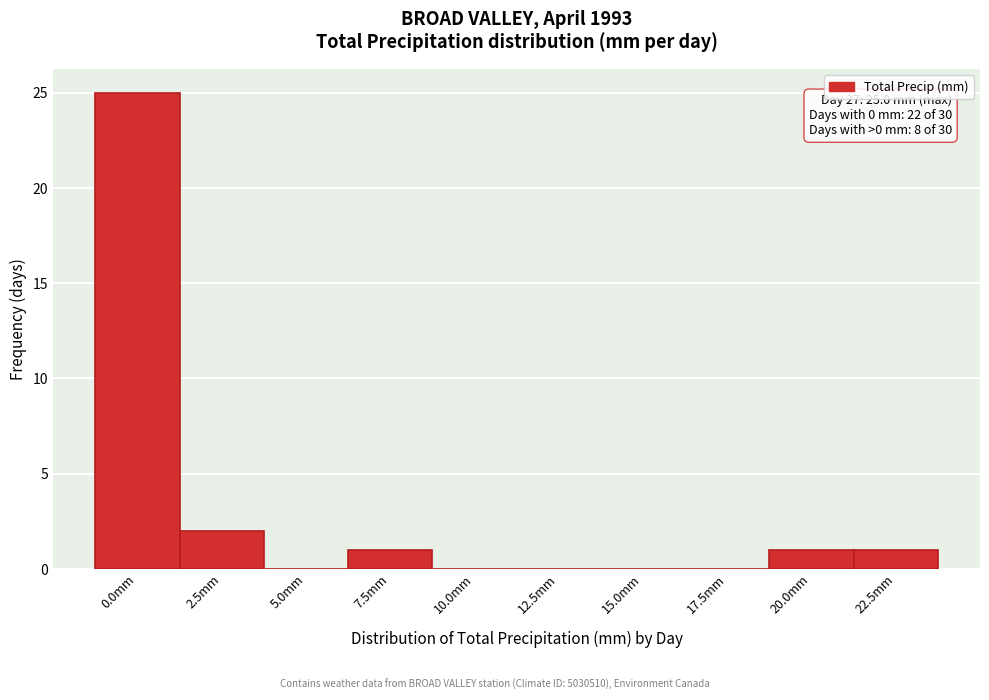

Reading left to right, transcribe all the data shown in this chart.

0.0mm=25	2.5mm=2	5.0mm=0	7.5mm=1	10.0mm=0	12.5mm=0	15.0mm=0	17.5mm=0	20.0mm=1	22.5mm=1